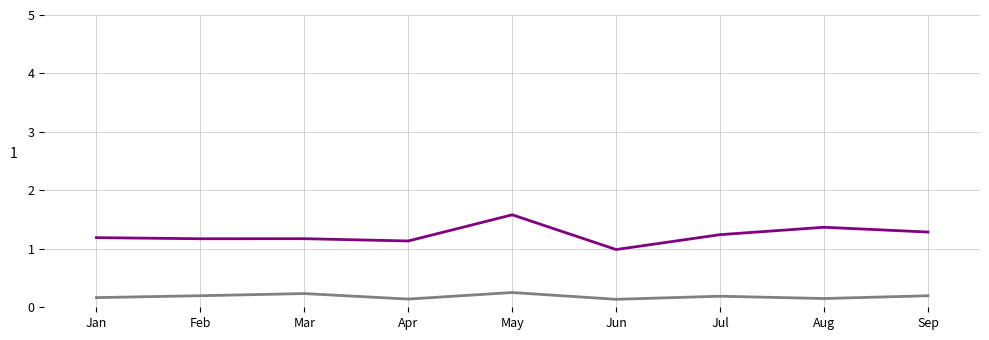

What is the spread (max minus min) of values at Jul?

1.1